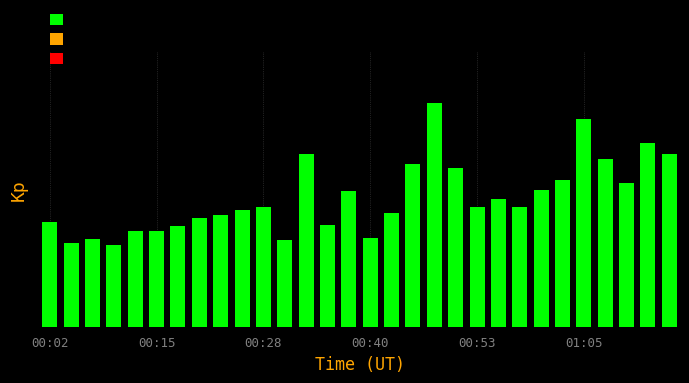

Are the bars horizontal?

No